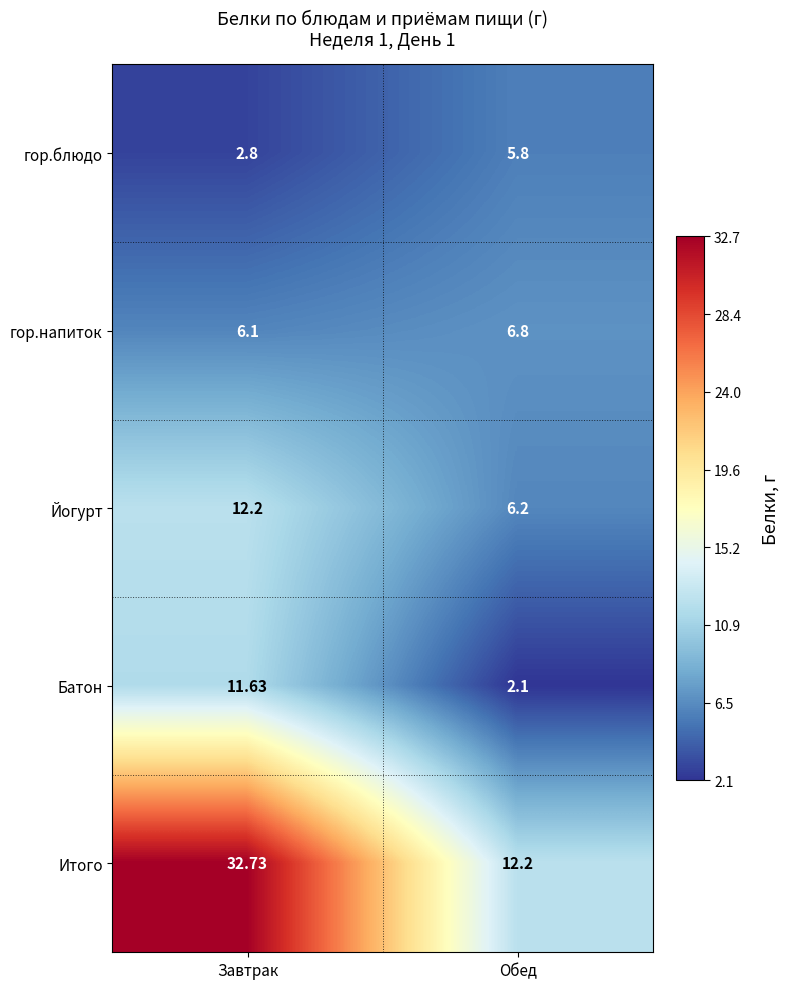

At which category is the sum across all series the highest?

Завтрак